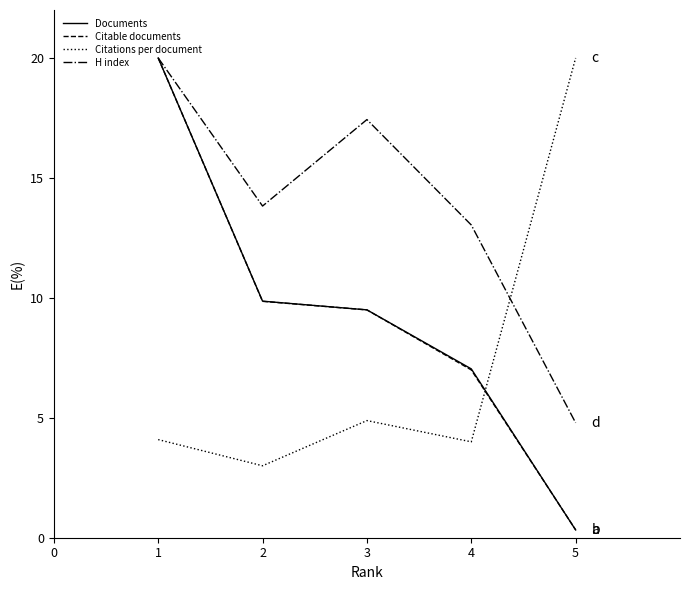

The Citable documents series shows 7.0 at 4. True or false?

True